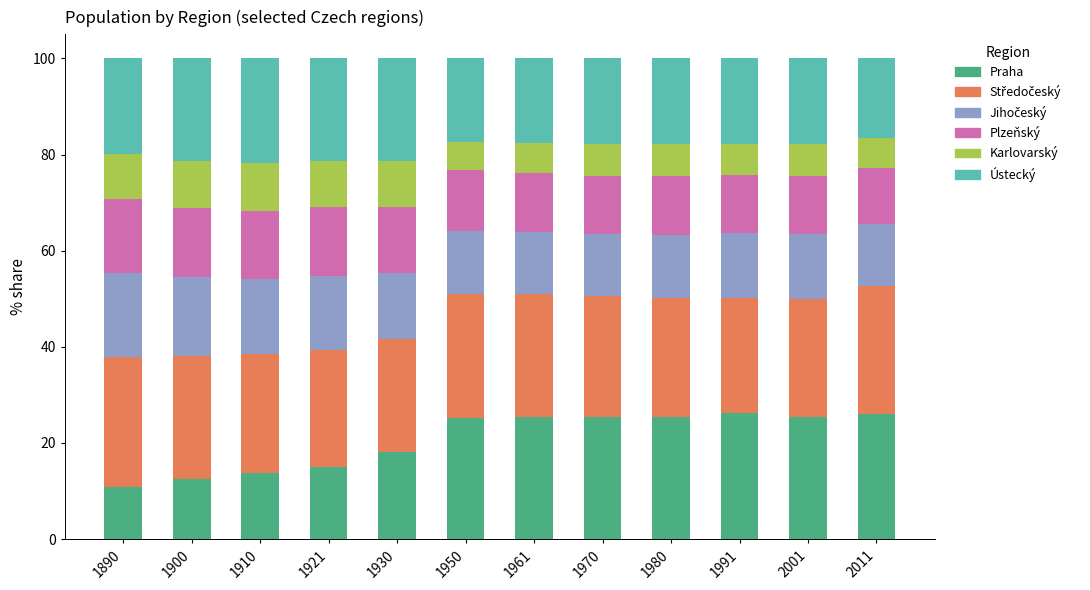

The value of Praha at 1910 is 8.4. True or false?

False